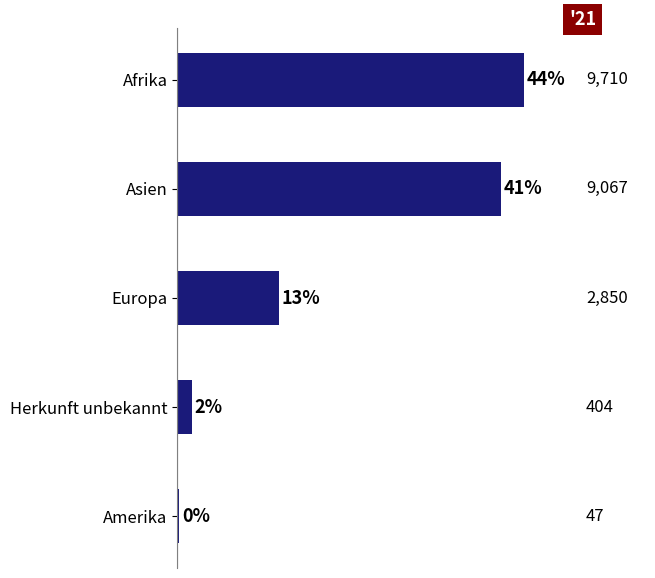

What is the change in value from Europa to Amerika?

-2803